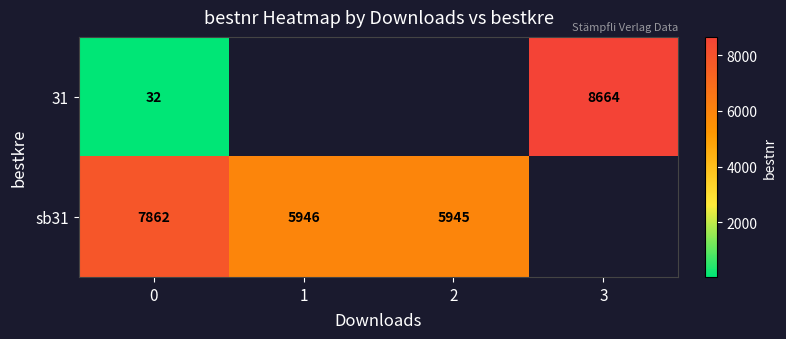

What is the highest value of the row_0 series?

8664.0